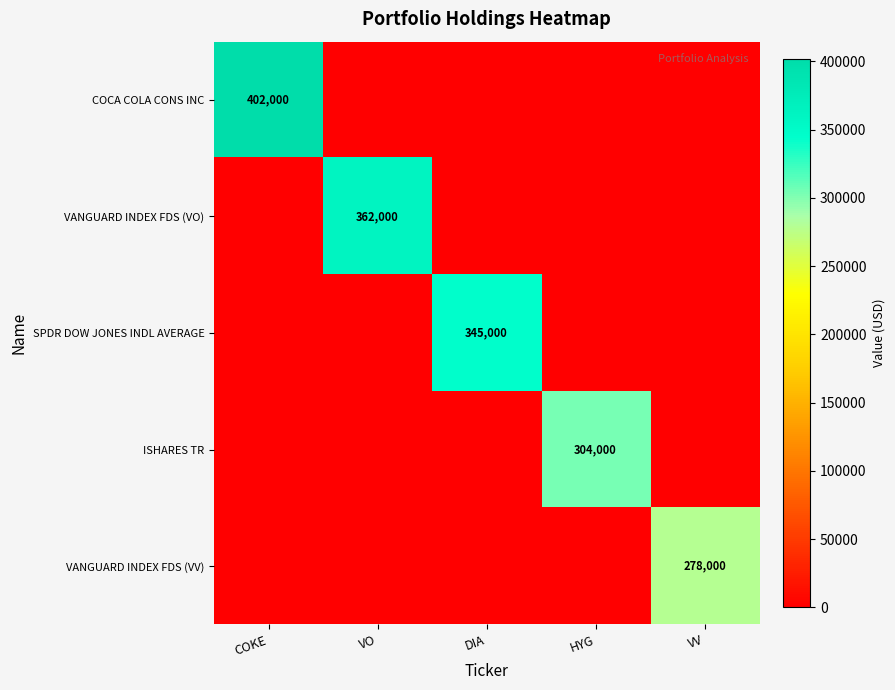

The ISHARES TR series shows 420628 at HYG. True or false?

False